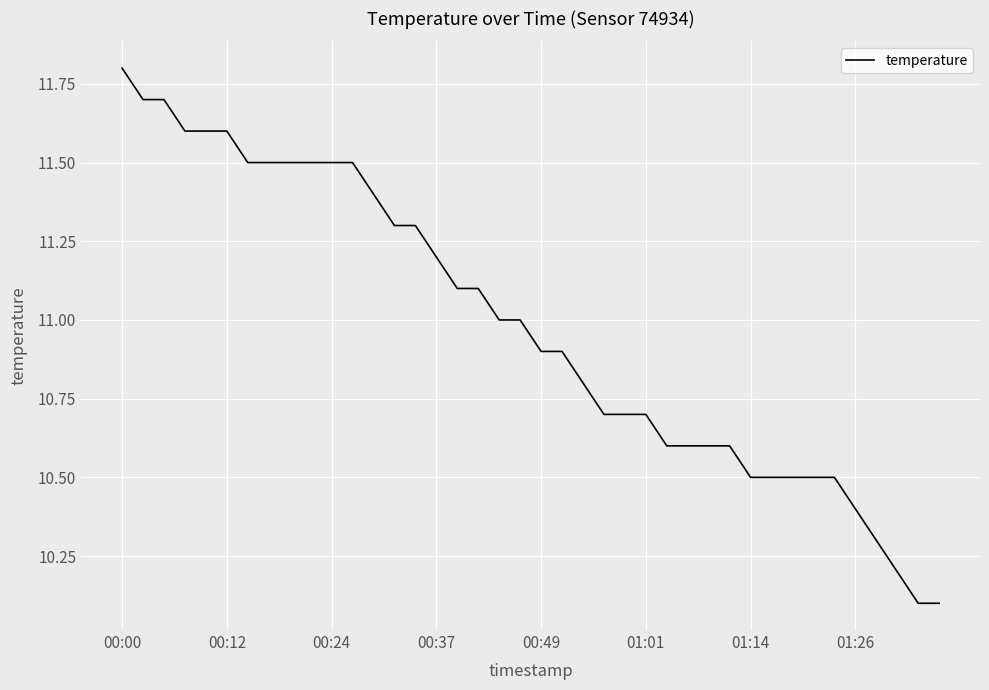

How many lines are shown in the chart?

1